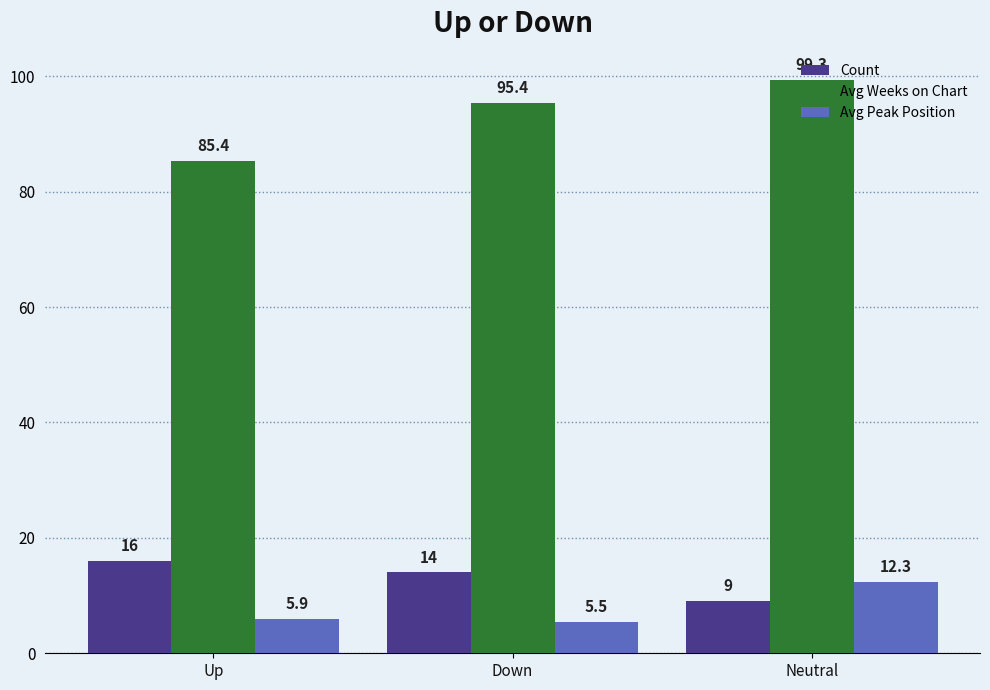

What is the smallest value displayed?

5.5